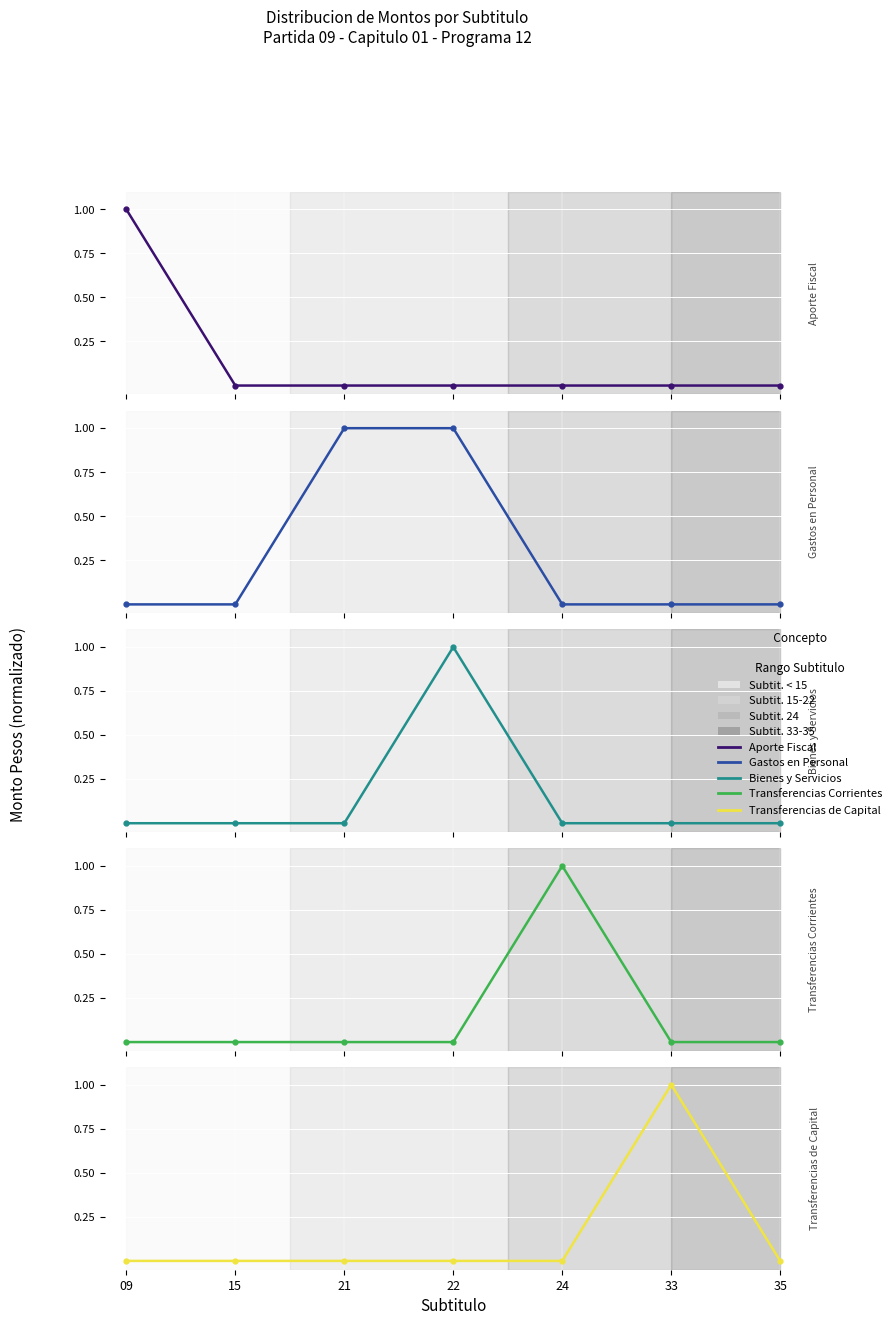

Which category has the lowest value across all series?

15